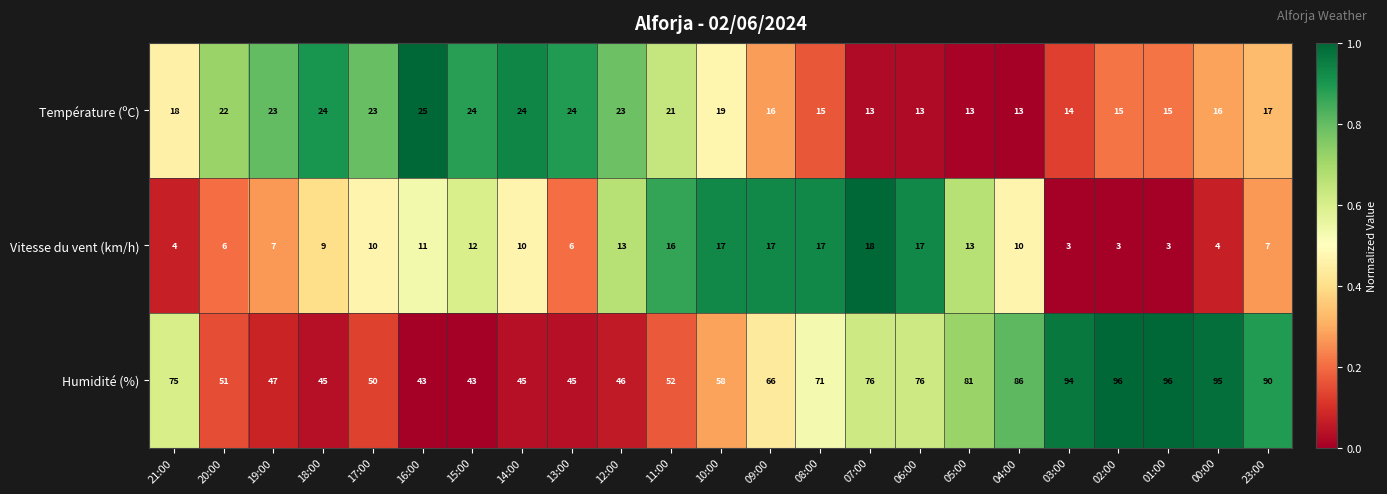

Which series changed the most between 10:00 and 03:00?

Humidité (%)